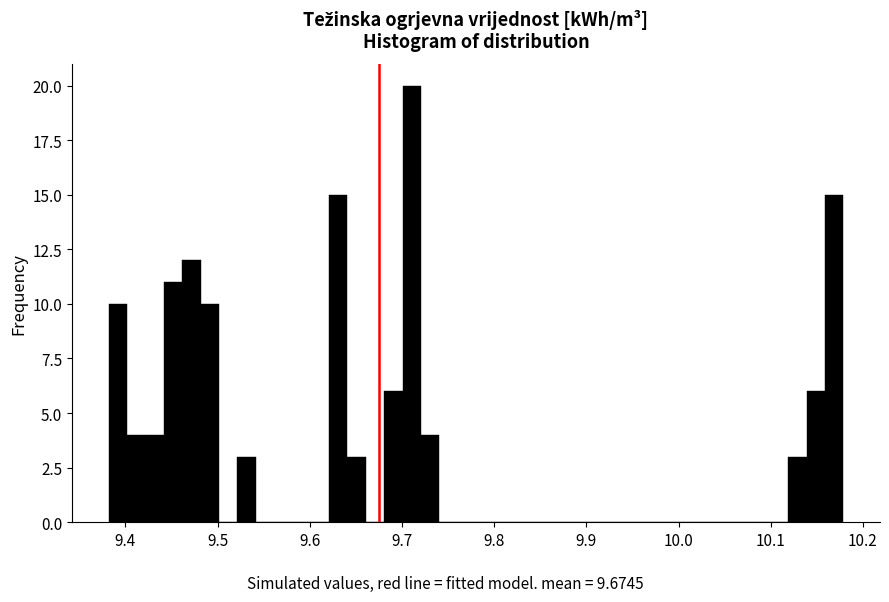

Read against the x-axis, roughly where is the centre of the tallest bar?

9.71